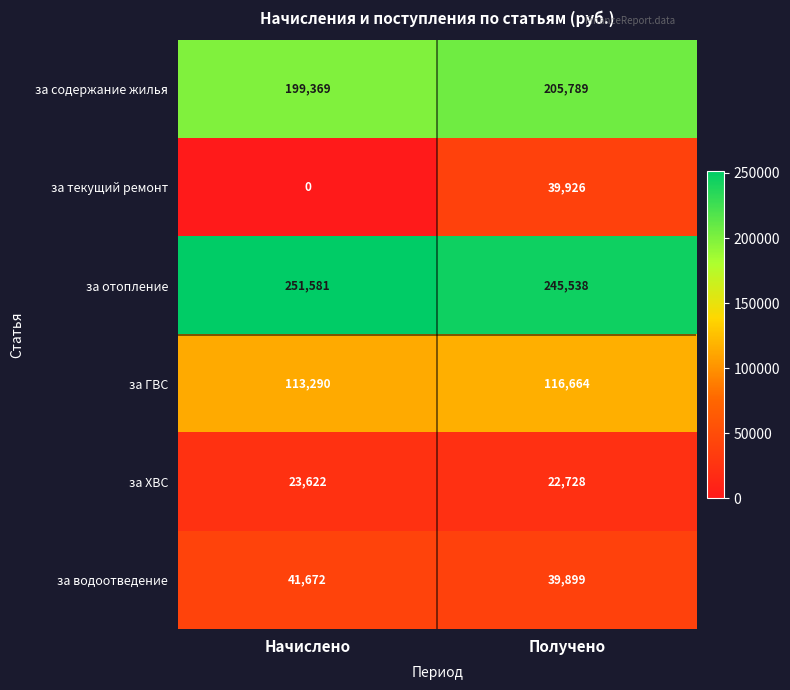

Rank the series at Получено from highest to lowest value.

за отопление, за содержание жилья, за ГВС, за текущий ремонт, за водоотведение, за ХВС